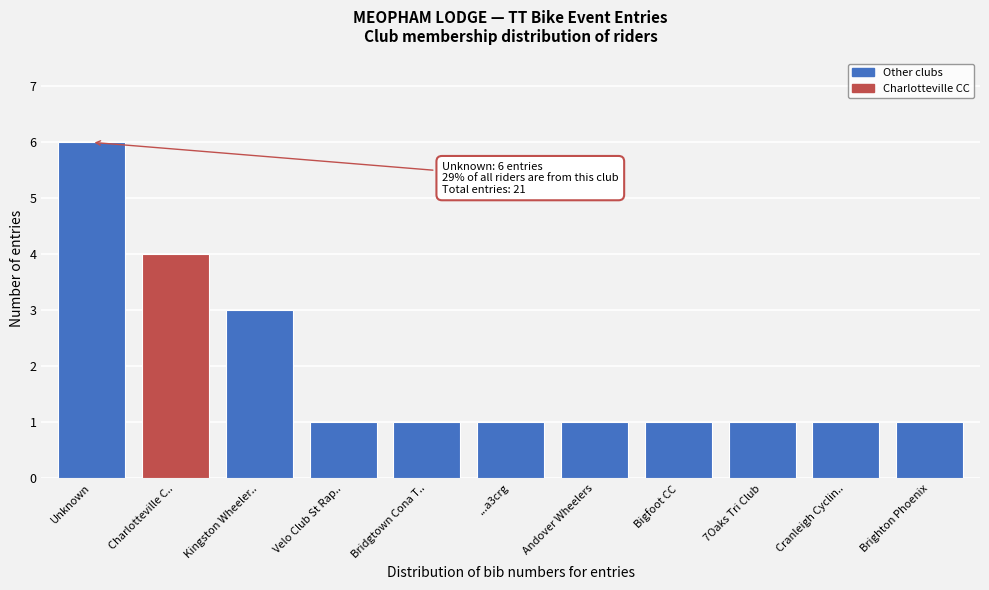

Reading right to left, list all the values displayed in this chart.

1	1	1	1	1	1	1	1	3	4	6